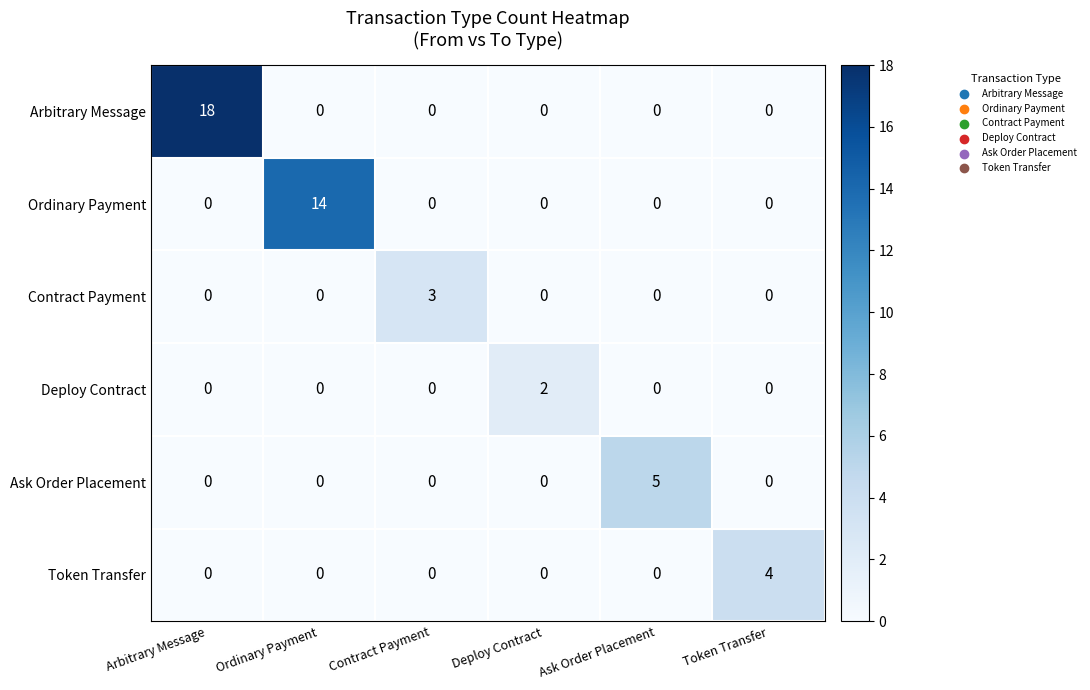

What is the maximum value shown in the chart?

18